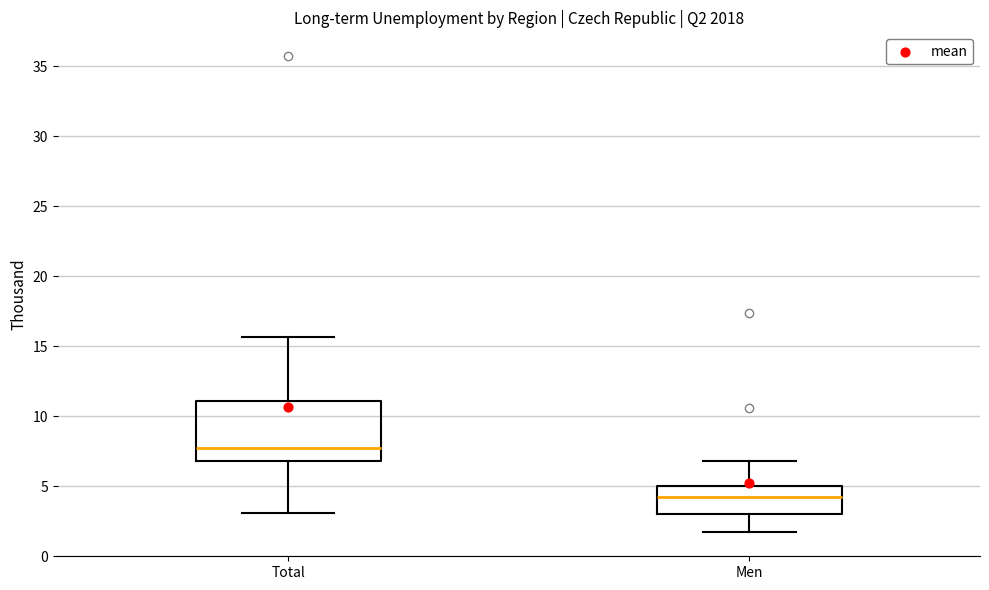

Which box has the lowest median line?

Men